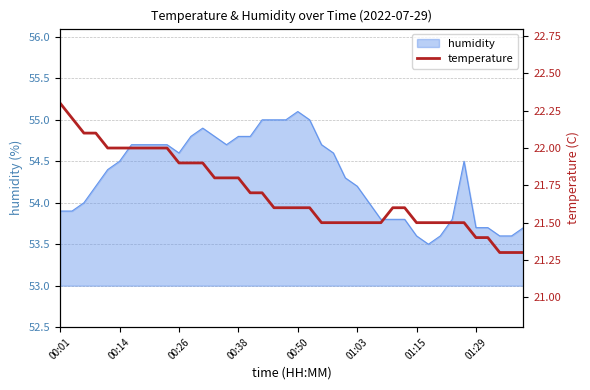

Does the chart display data point markers on the line(s)?

No